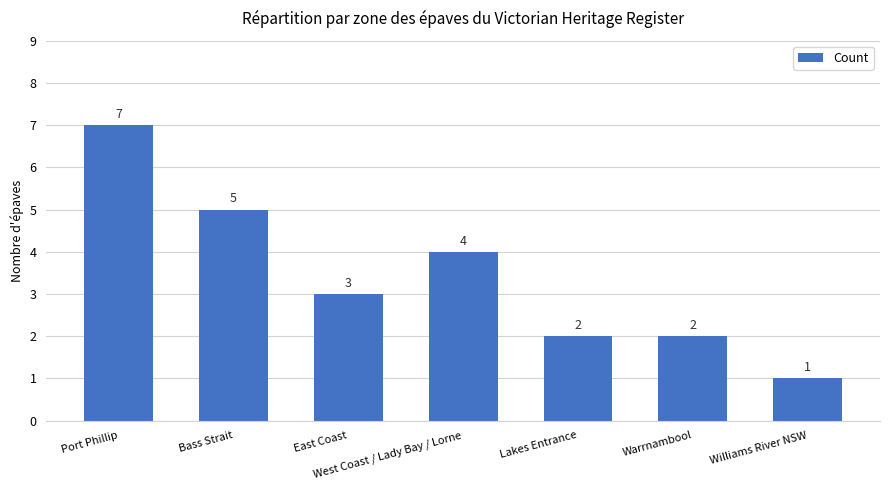

What is the sum of the values at Bass Strait and Lakes Entrance?

7